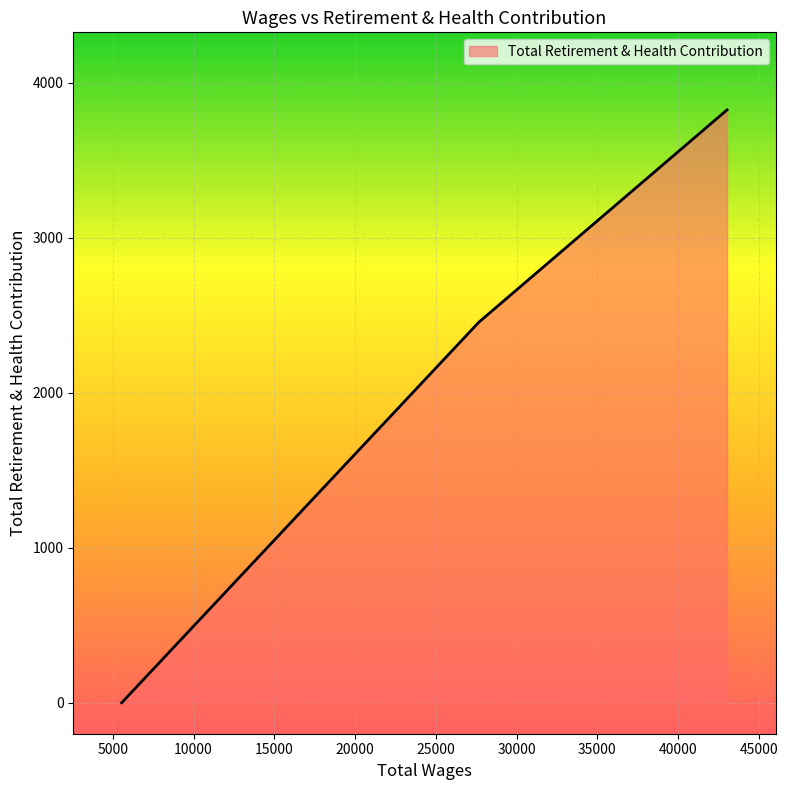

What is the average value?

2093